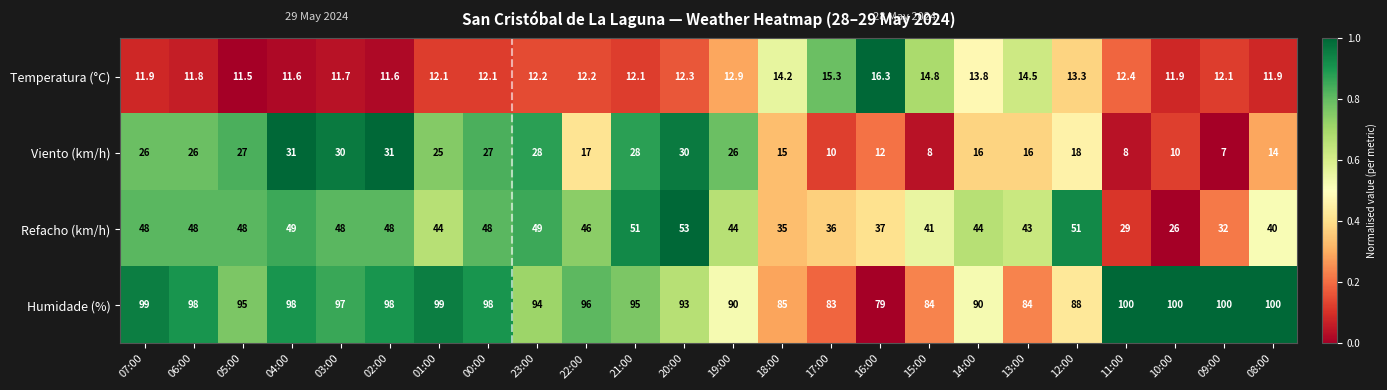

What is the sum of the Viento (km/h) values at 03:00 and 05:00?

57.0